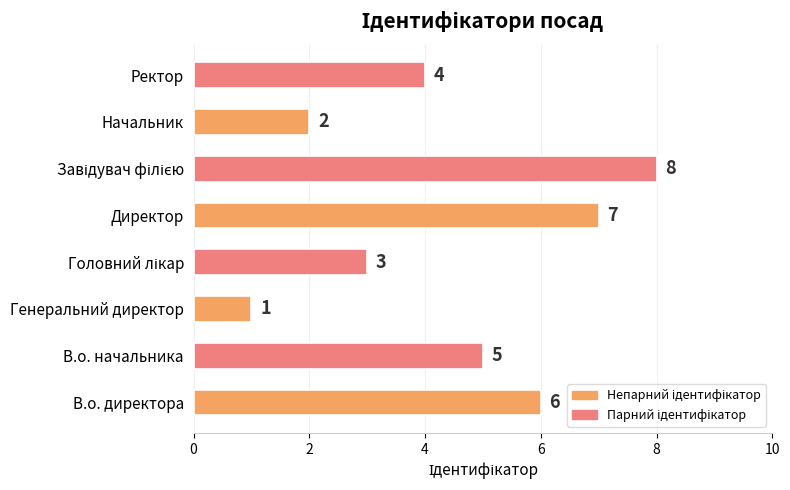

Count the values in the range 3 to 7.

5